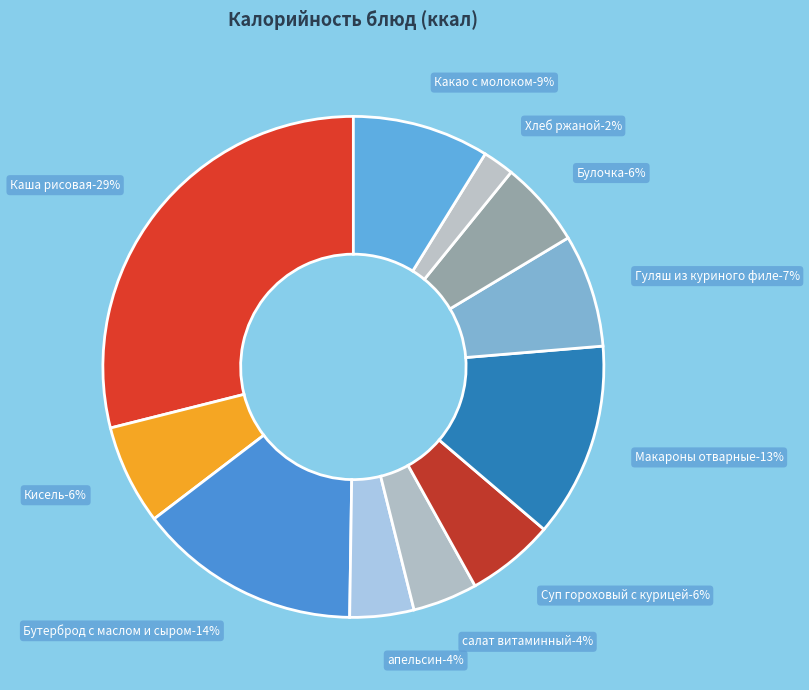

How many segments does this pie chart have?

11